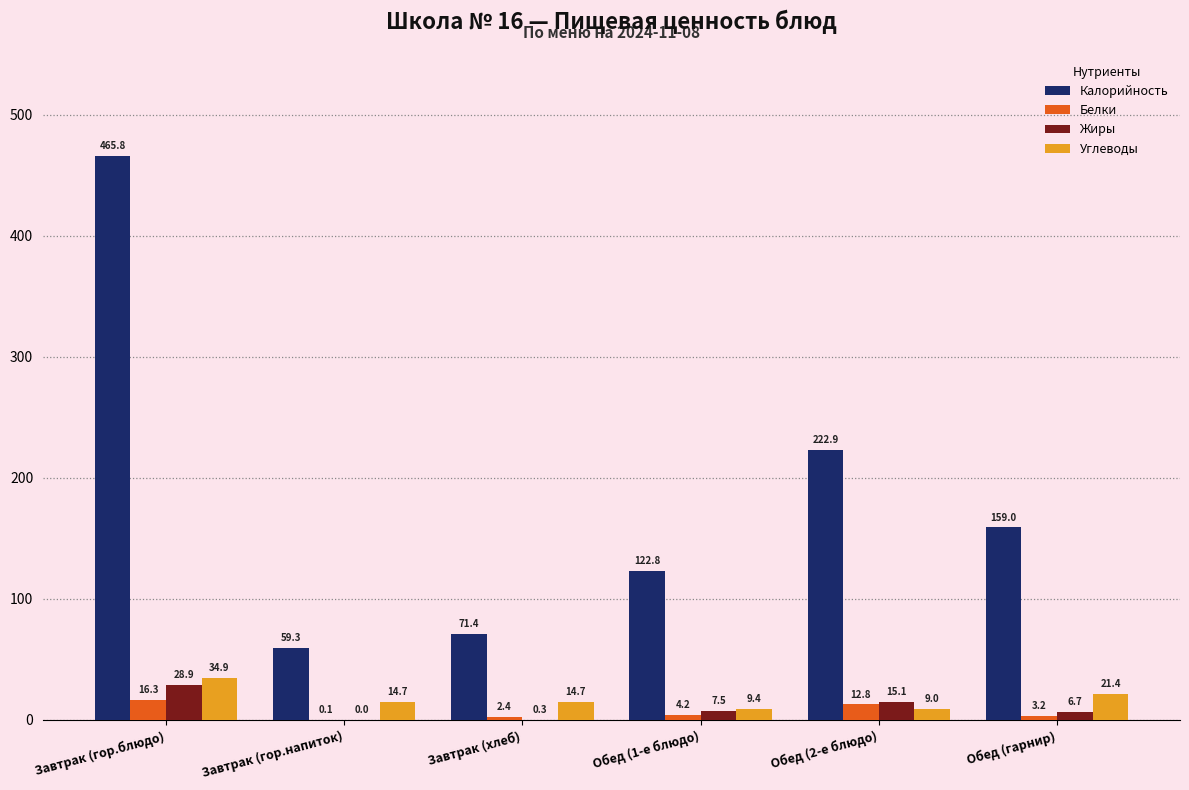

Read the Белки value at Завтрак (хлеб).

2.4